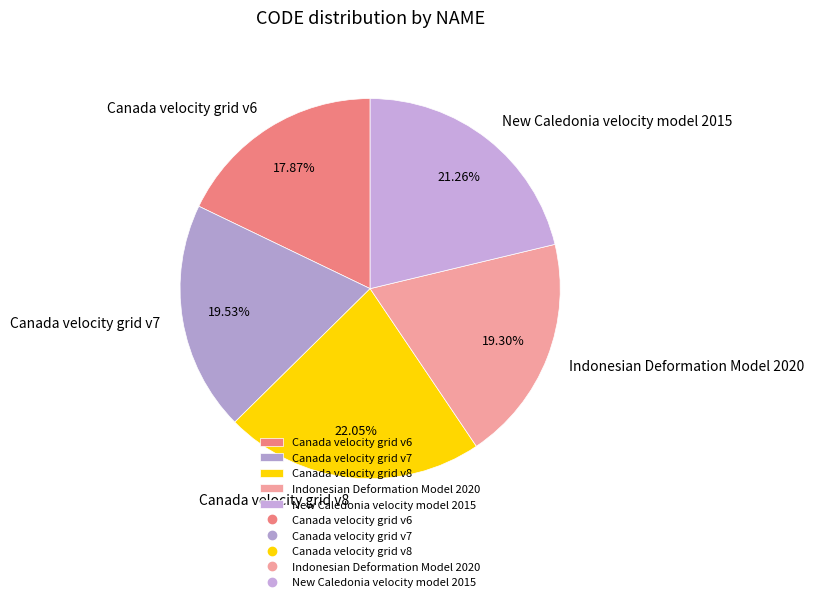

Does Canada velocity grid v8 represent more than half of the total?

No